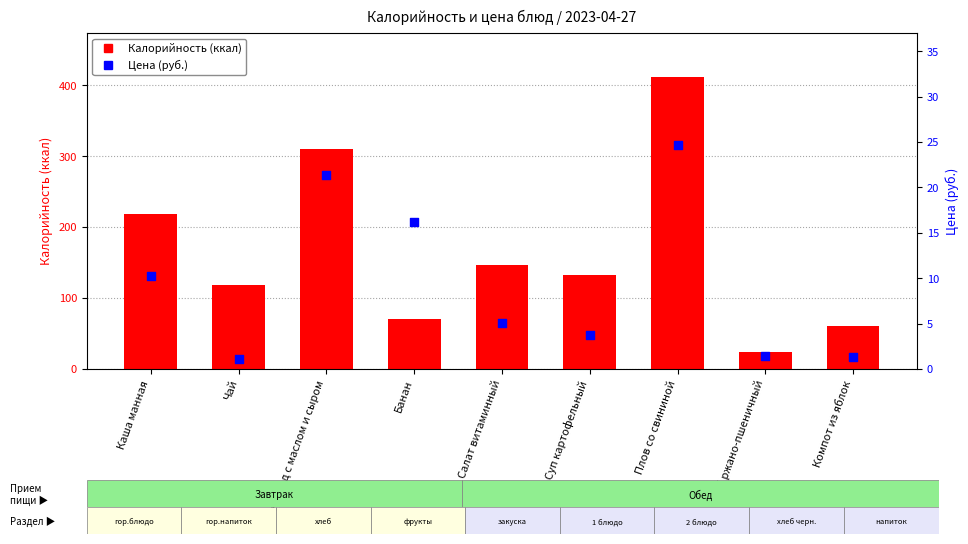

Is the value of Калорийность at Плов со свининой greater than the value of Цена (руб.) at Салат витаминный?

Yes